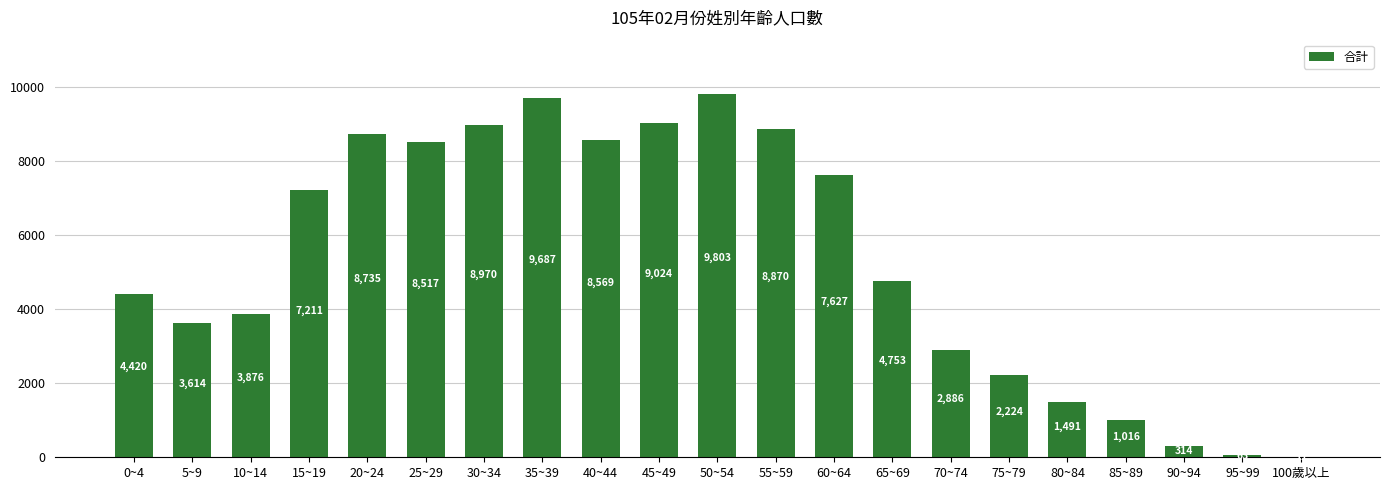

What is the difference between the values at 65~69 and 75~79?

2529